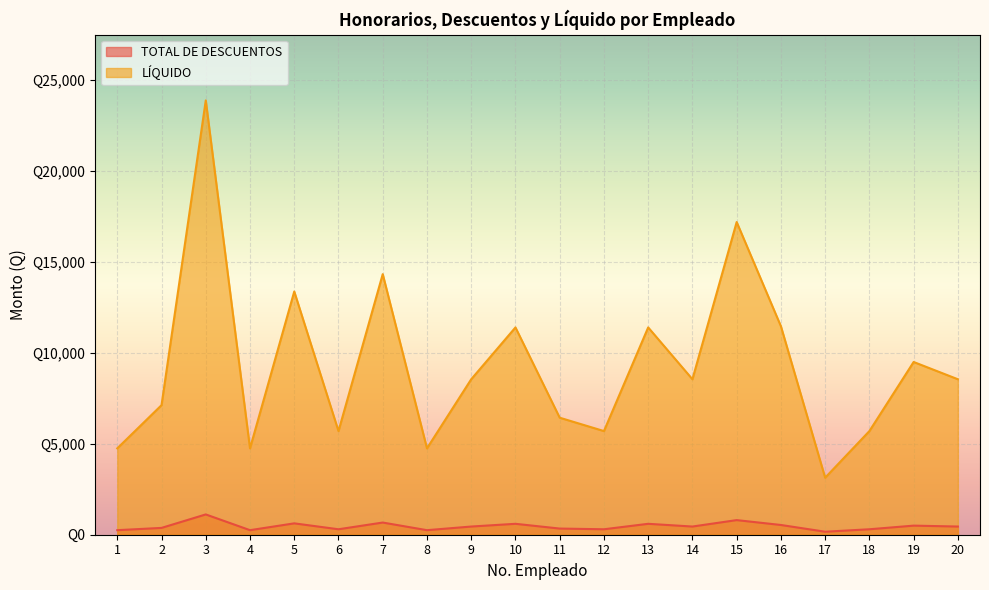

What is the sum of the TOTAL DE DESCUENTOS values at 10 and 5?

1225.0